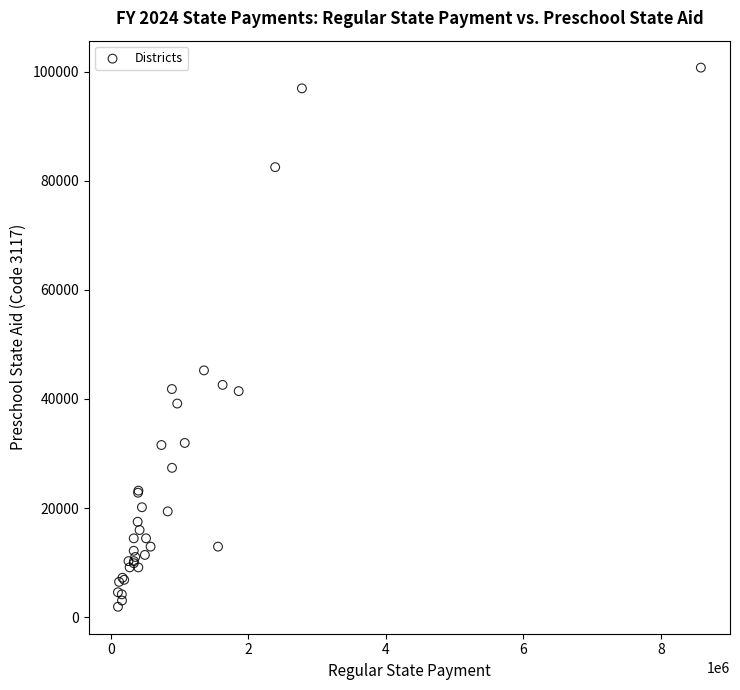

What Y value in the scatter plot is closest to 51312?

45231